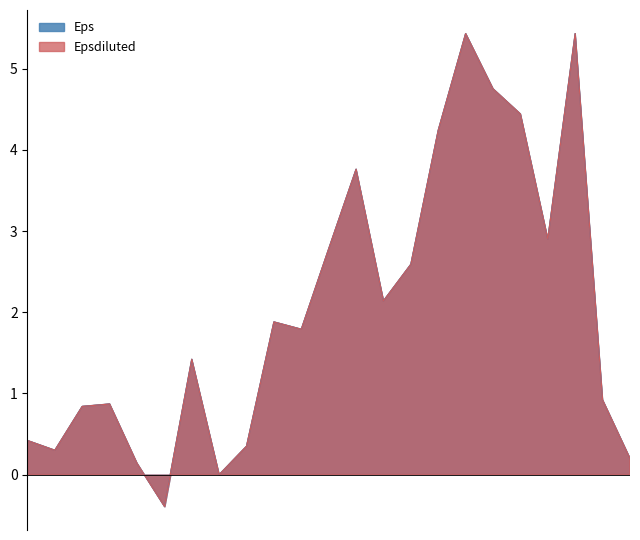

Which label corresponds to the smallest value in the chart?

2019-09-30